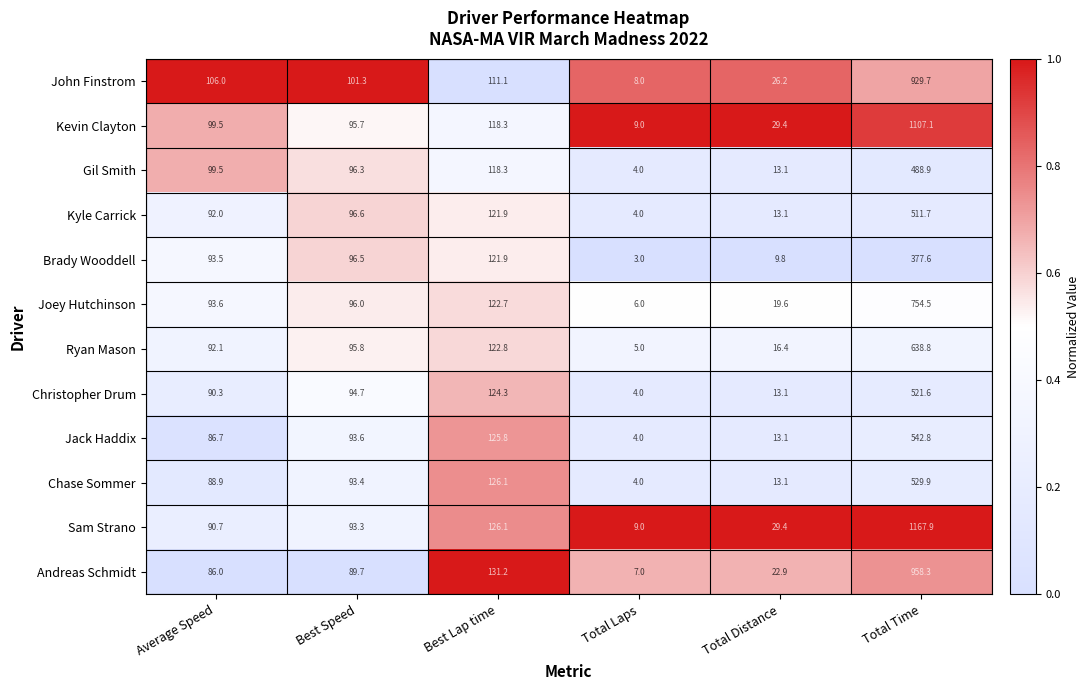

What is the sum of the Andreas Schmidt values at Total Laps and Average Speed?

93.0